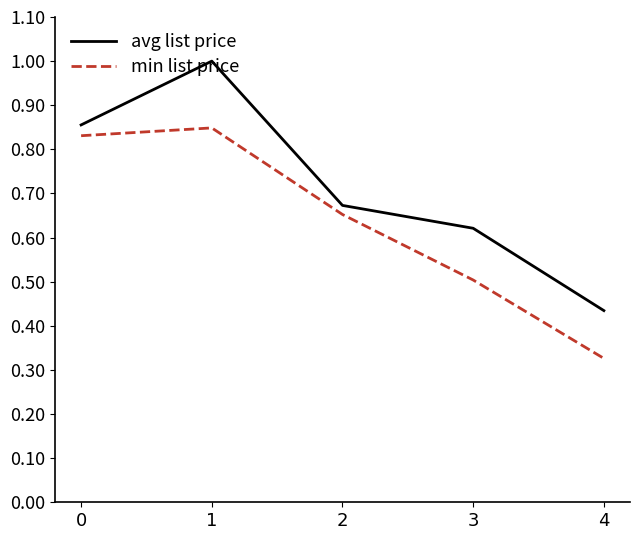

Which category has the lowest value across all series?

4